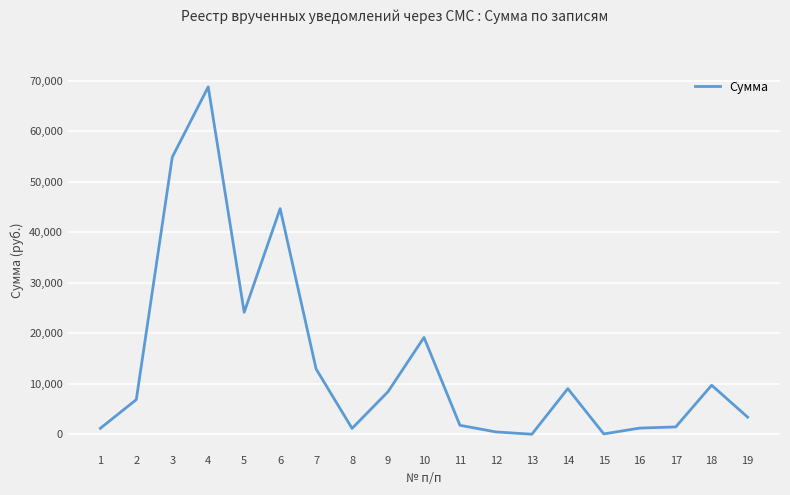

The value at 3 is 54849.4. True or false?

True